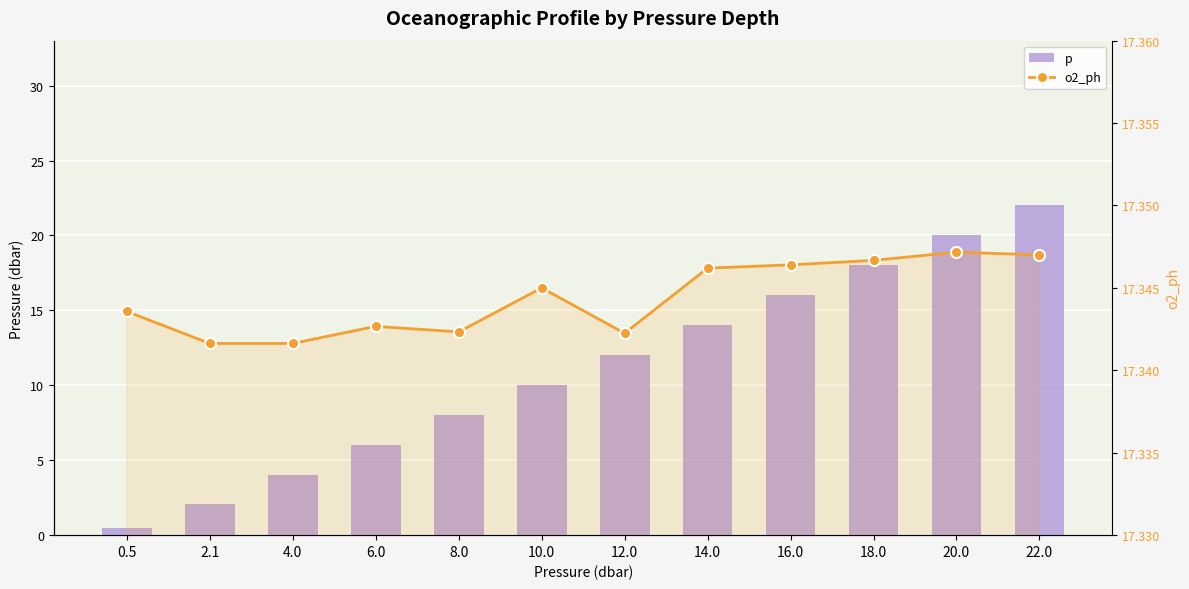

What is the average value of the p series?

11.0